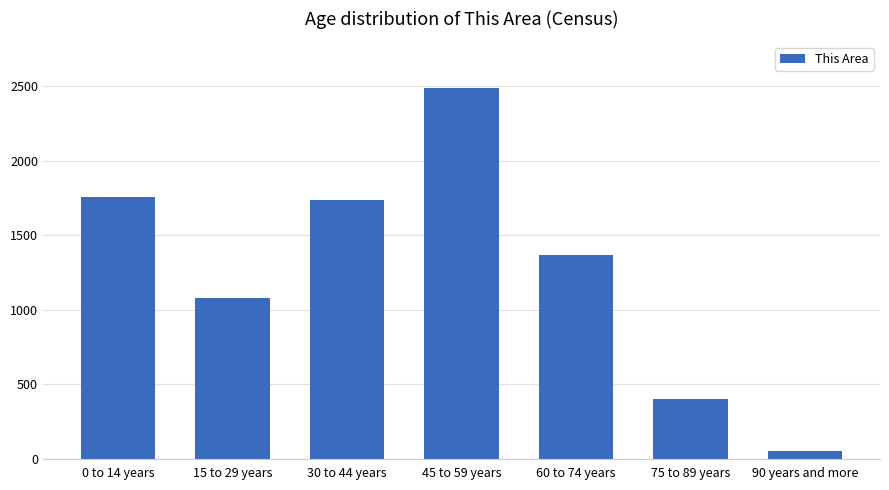

What value does the data have at 30 to 44 years?

1738